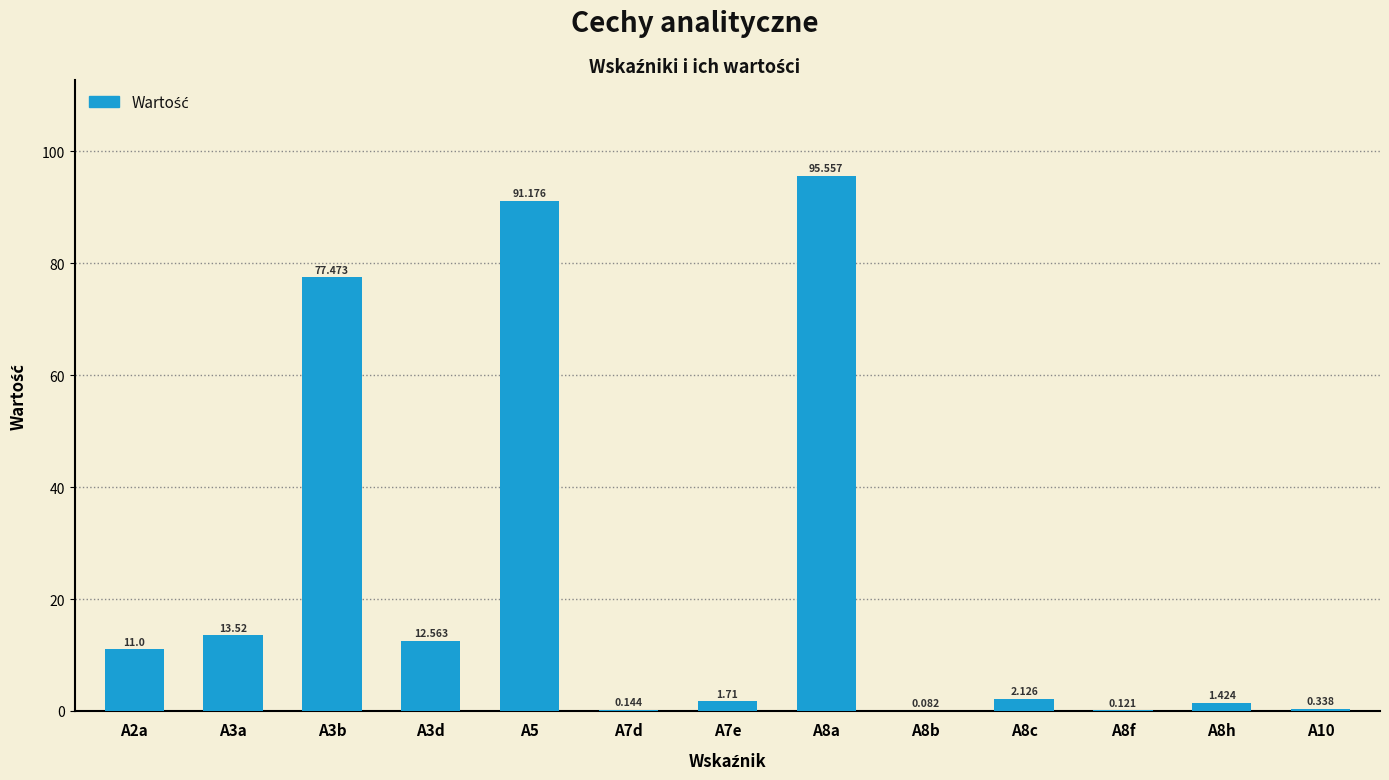

What is the change in value from A5 to A8h?

-89.8